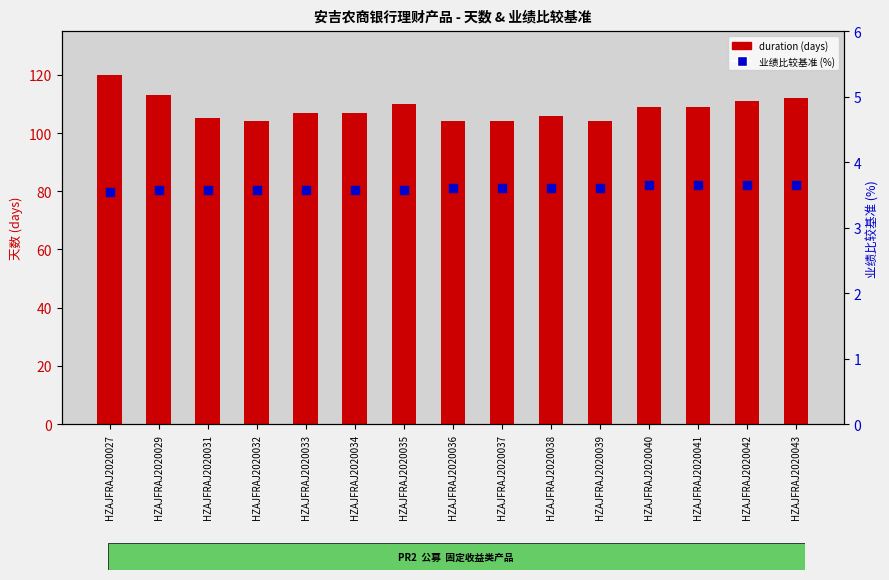

At which category is the sum across all series the highest?

HZAJFRAJ2020027